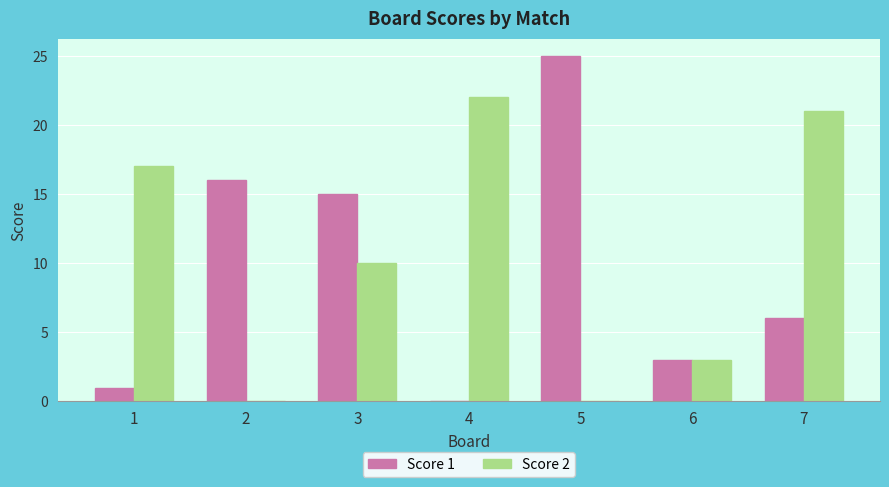

Which series changed the most between 2 and 5?

Score 1